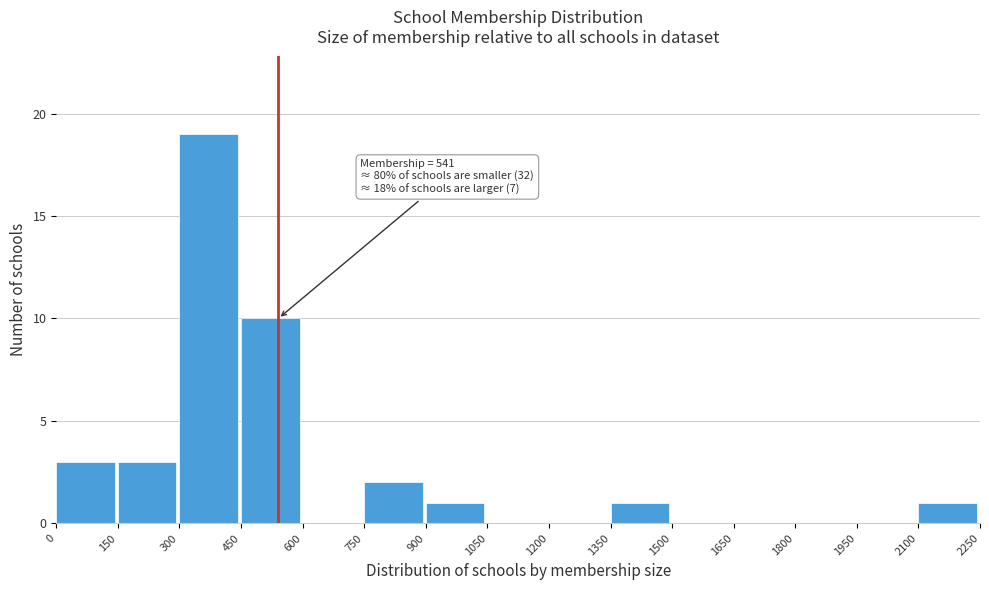

Which range on the x-axis has the tallest bar?

300 to 450